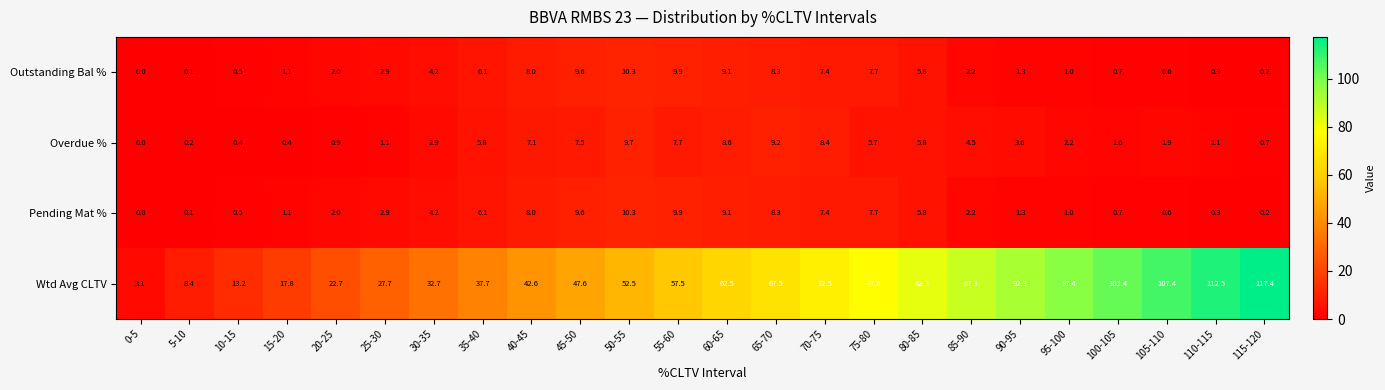

True or false: Pending Mat % has a value of 0.5 at 110-115.

False